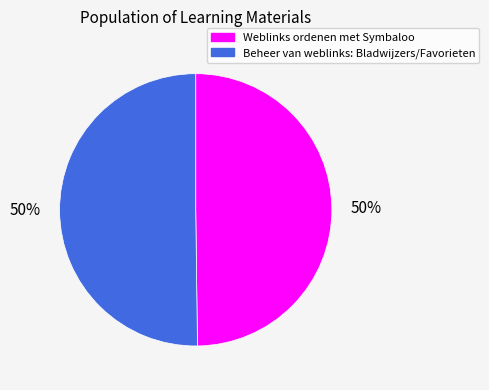

Is the sum of Beheer van weblinks: Bladwijzers/Favorieten and Weblinks ordenen met Symbaloo greater than half?

Yes